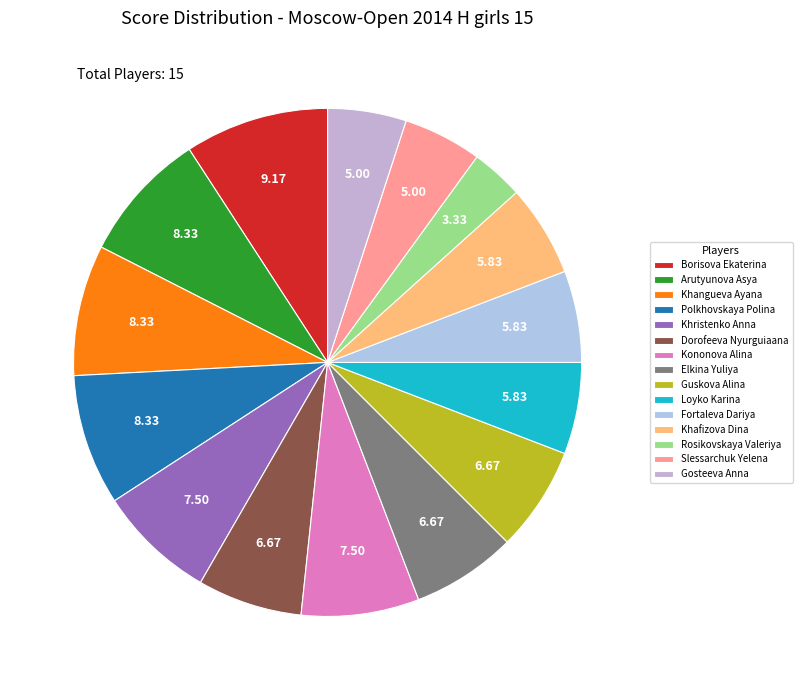

Rank the categories by value from lowest to highest.

Rosikovskaya Valeriya, Slessarchuk Yelena, Gosteeva Anna, Loyko Karina, Fortaleva Dariya, Khafizova Dina, Dorofeeva Nyurguiaana, Elkina Yuliya, Guskova Alina, Khristenko Anna, Kononova Alina, Arutyunova Asya, Khangueva Ayana, Polkhovskaya Polina, Borisova Ekaterina